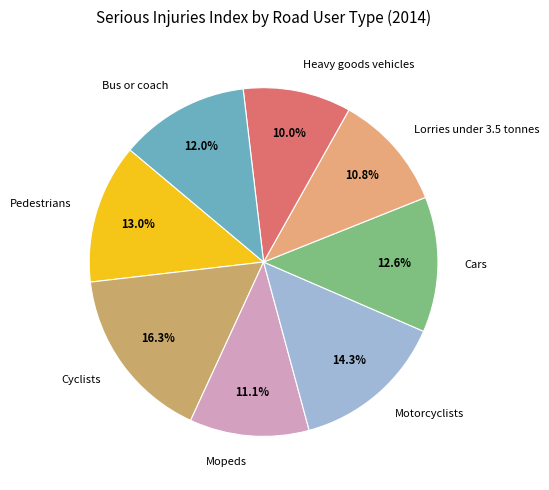

To the nearest percent, what is the average slice percentage?

12%